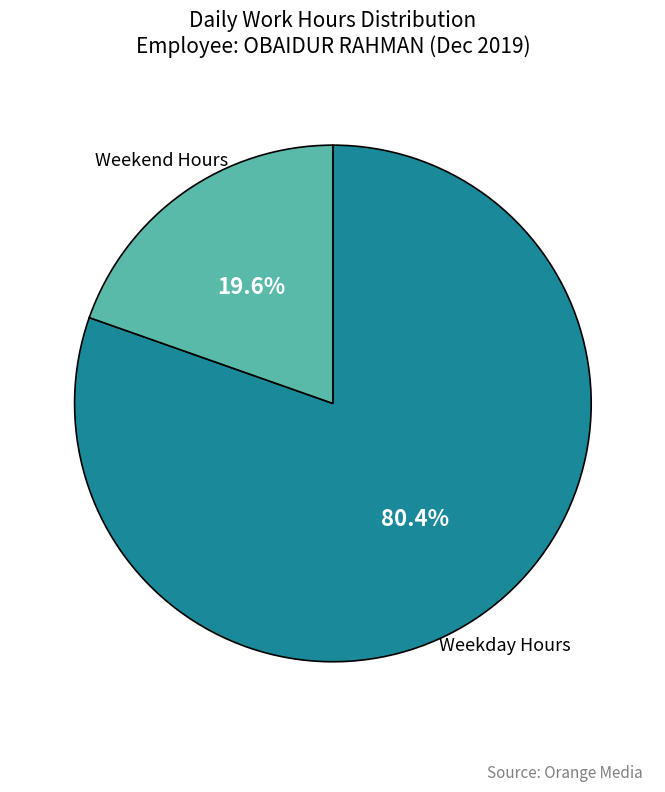

What is the ratio of the value at Weekday Hours to the value at Weekend Hours?

4.1